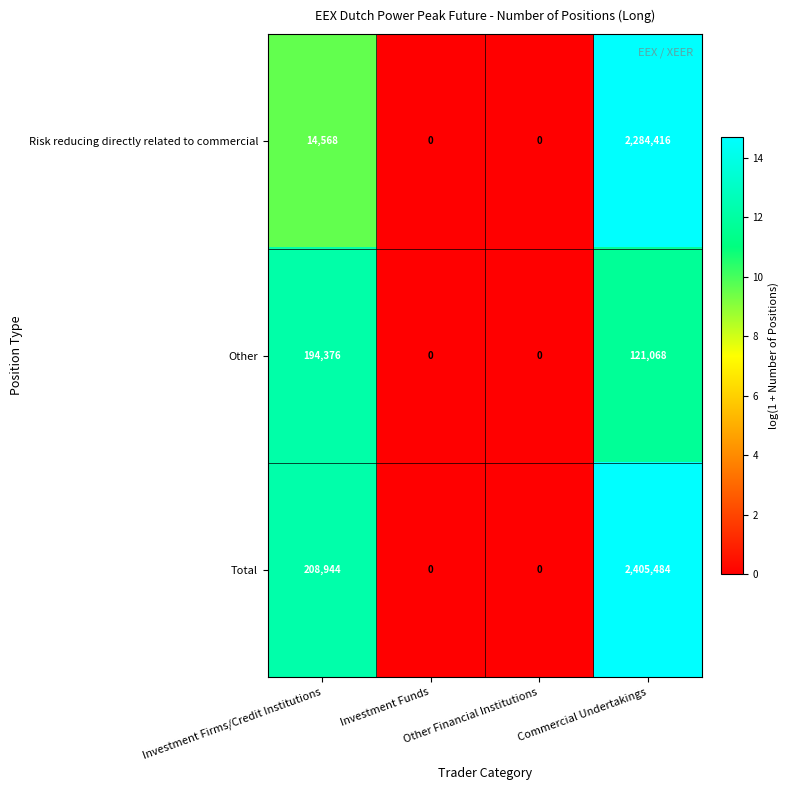

Count the Other values in the range 0 to 194376.

4